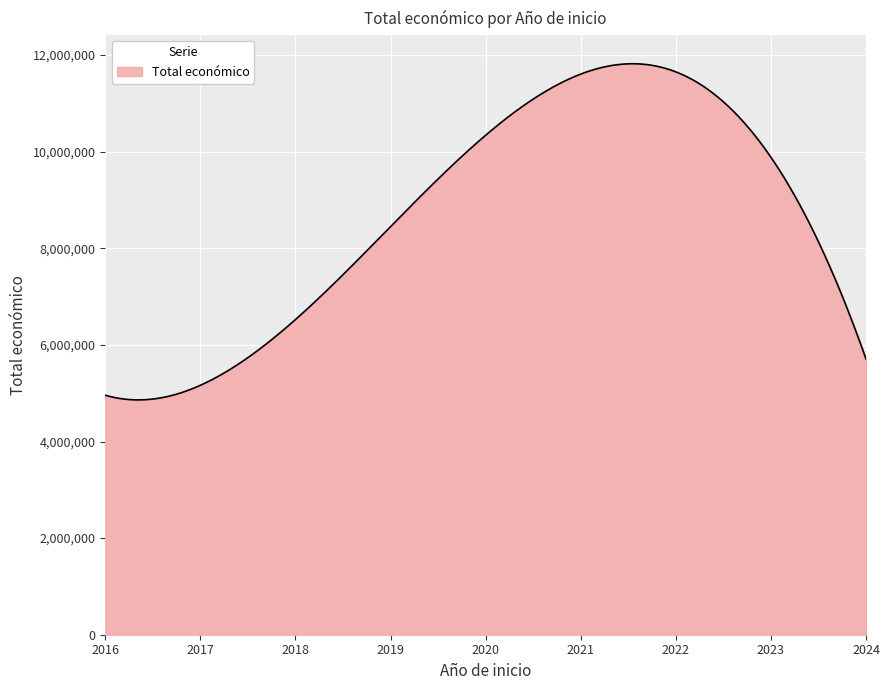

What is the difference between the maximum and minimum values?

6959620.8